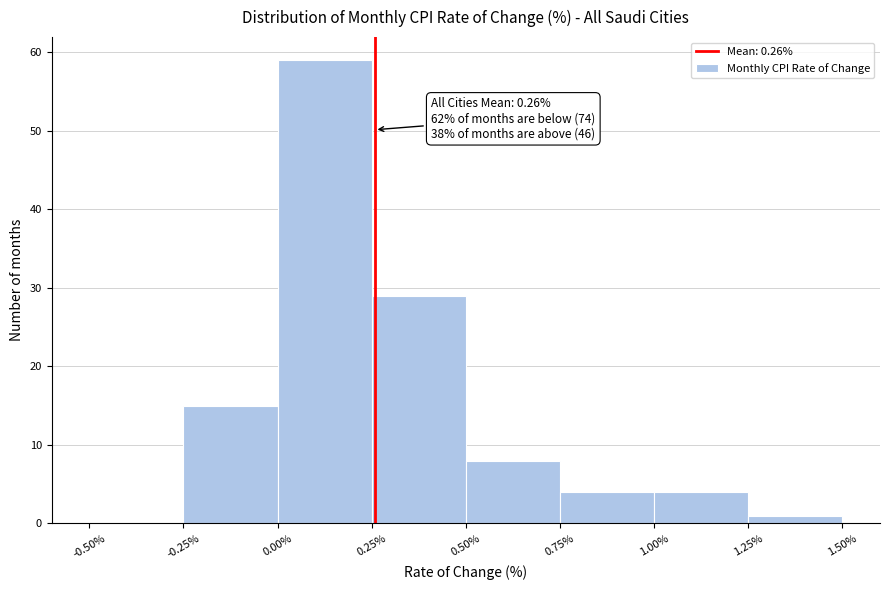

Over which range of the x-axis is the bar tallest?

0.00% to 0.25%